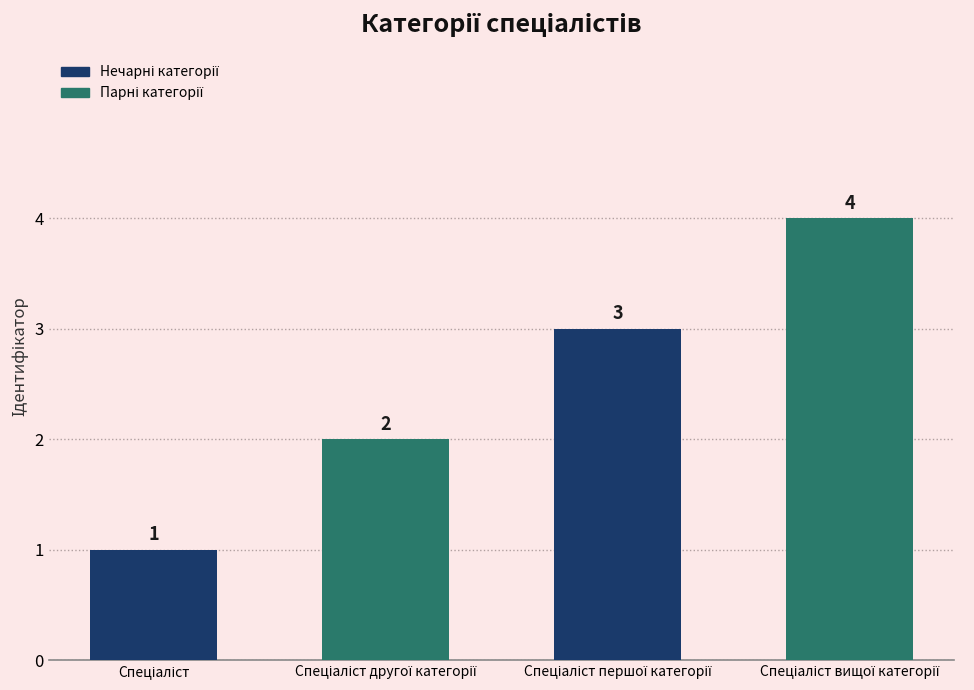

What is the smallest value displayed?

1